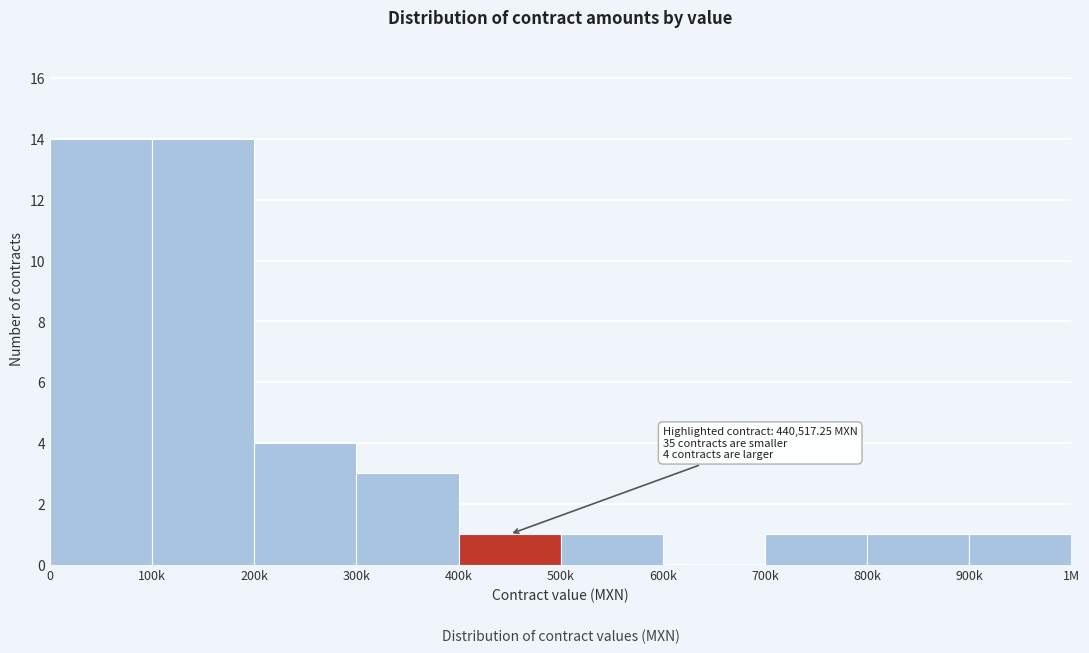

Reading left to right, what are all the values shown in this chart?

0=14	100k=14	200k=4	300k=3	400k=1	500k=1	600k=0	700k=1	800k=1	900k=1